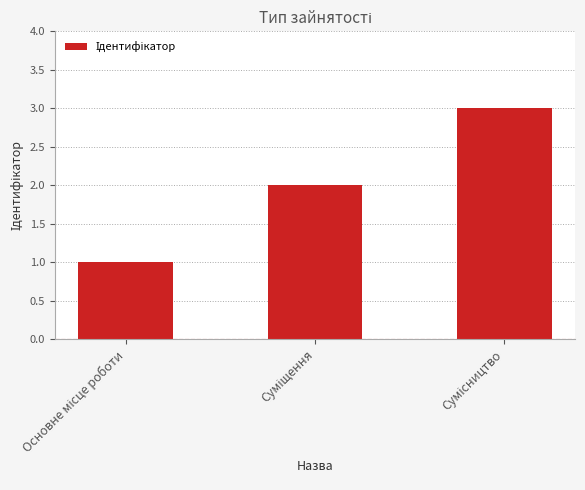

How many categories are shown in the chart?

3